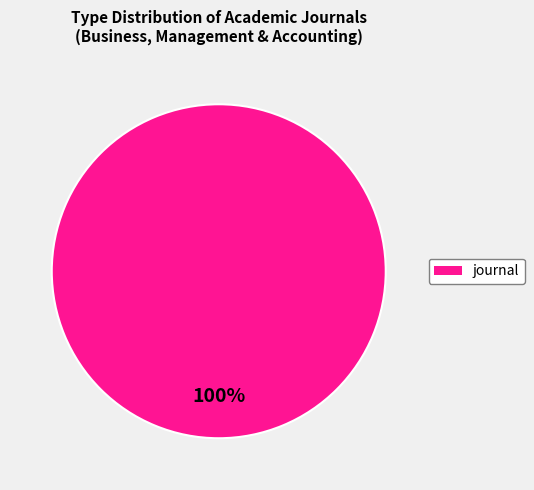

Does any single category account for the majority?

Yes